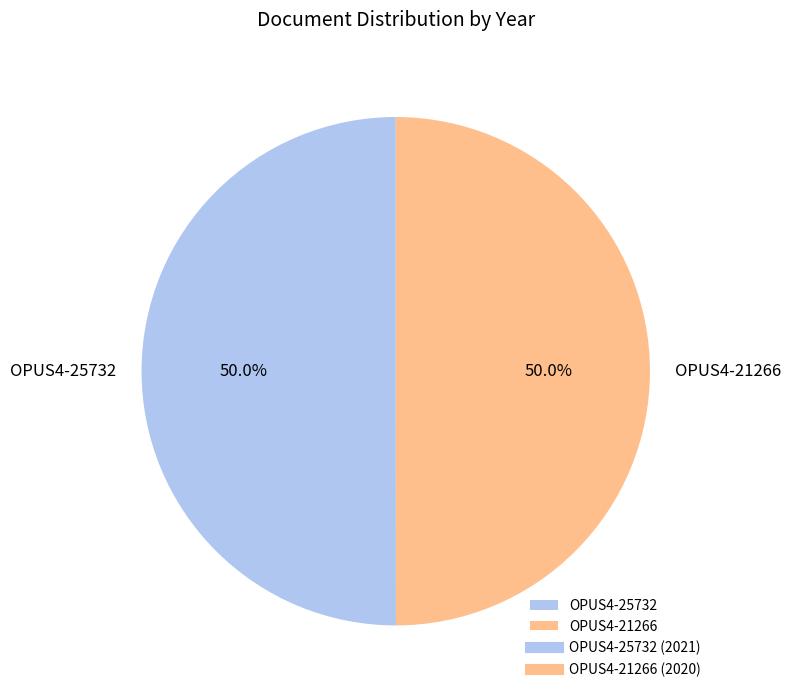

Approximately how many times larger is the value at OPUS4-25732 compared to OPUS4-21266?

1.0